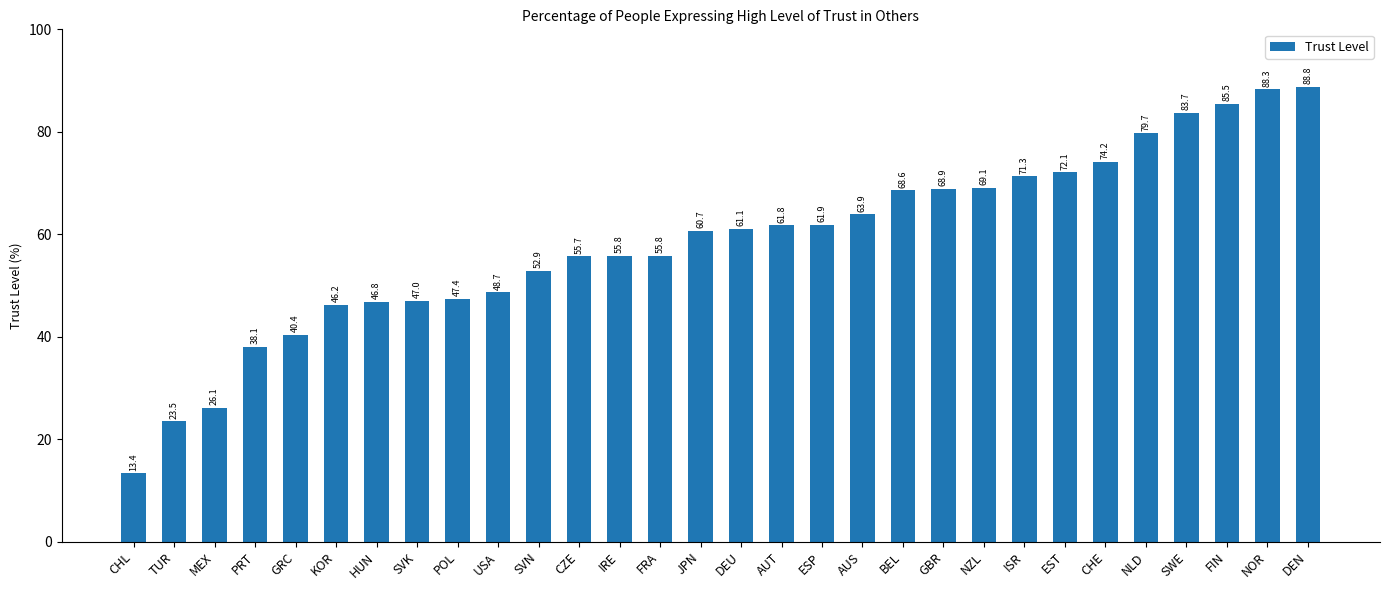

Does the chart contain stacked bars?

No